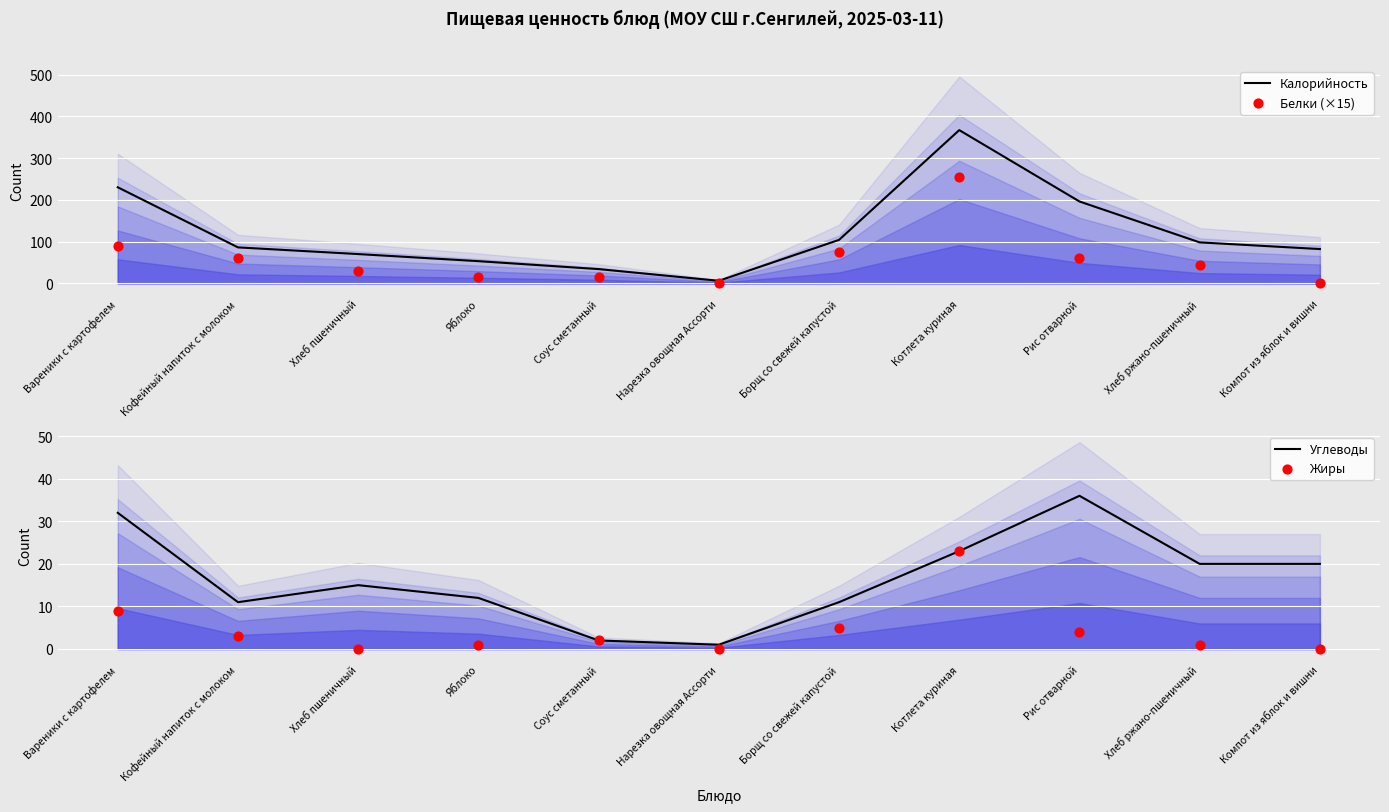

Which series has the largest total across all categories?

Калорийность